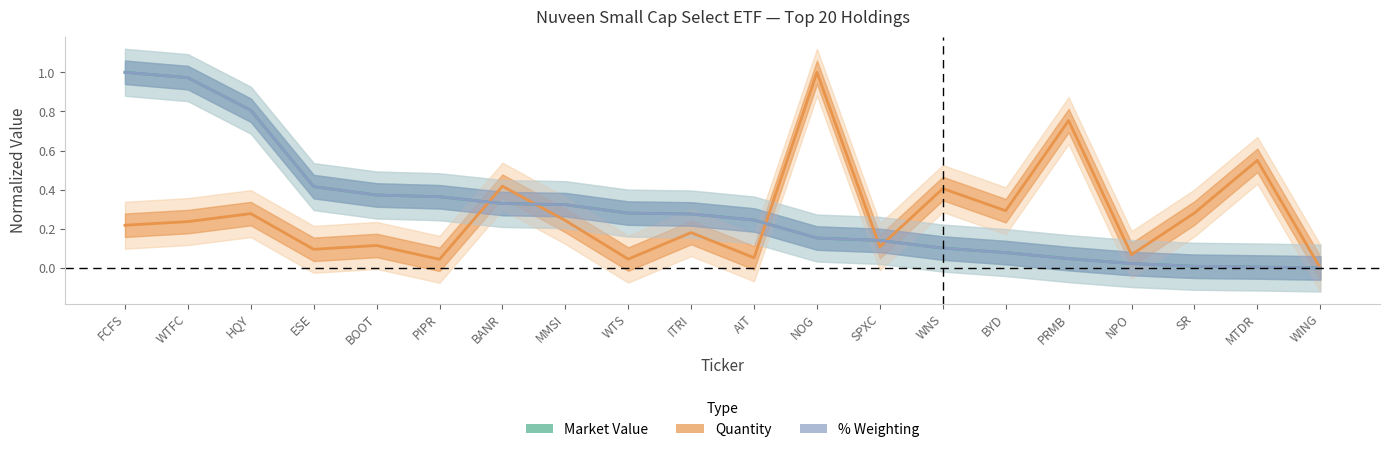

Does the chart have visible grid lines?

No